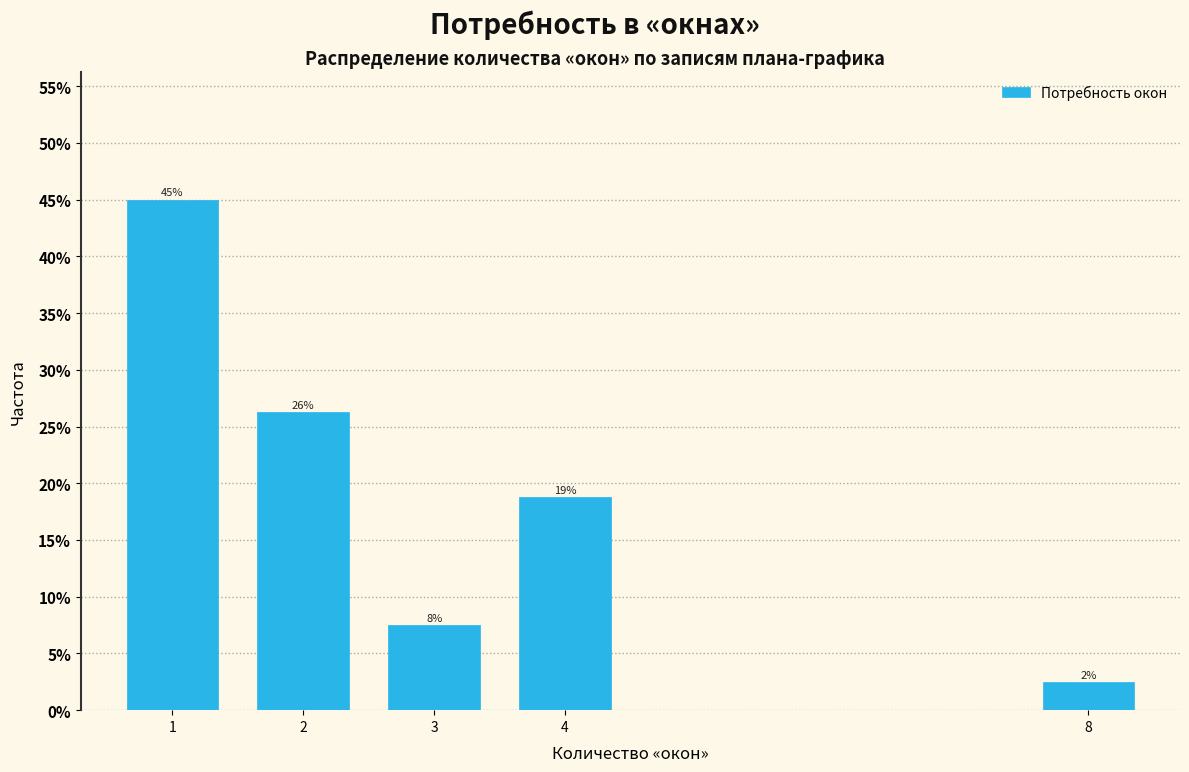

How many bars are there in total?

5